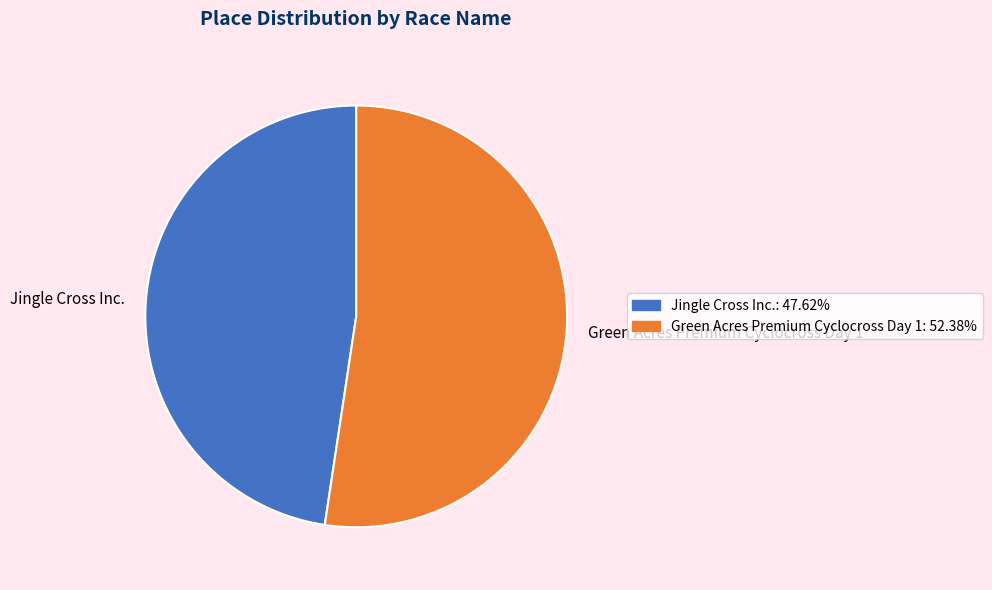

Is there any slice that represents more than half of the pie?

Yes